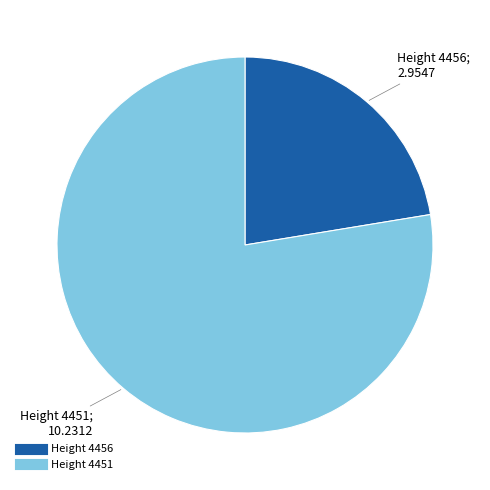

Does any single category account for the majority?

Yes